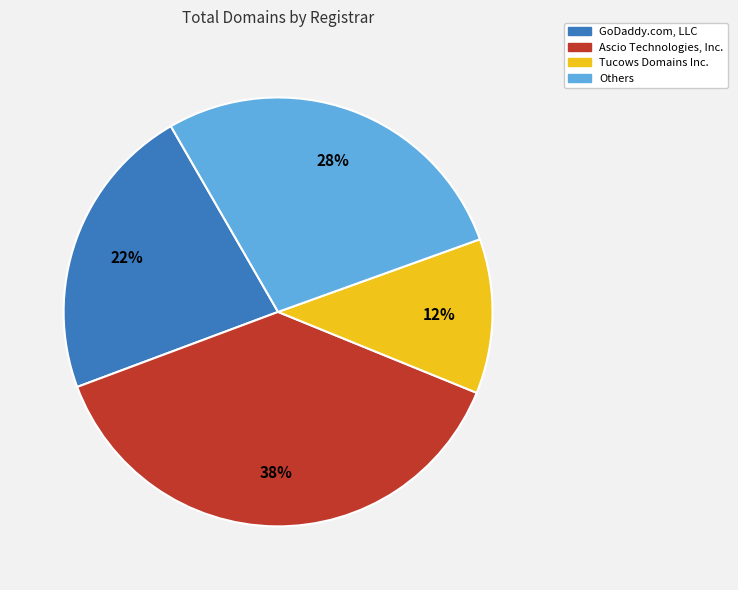

How many slices are in this pie chart?

4